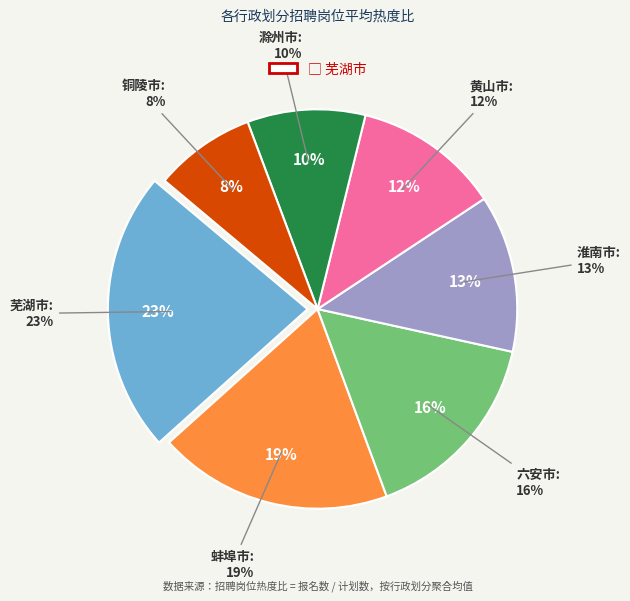

What is the largest slice in the pie chart?

芜湖市